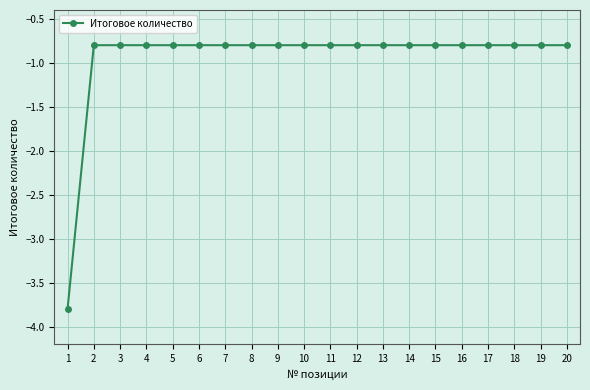

What is the minimum value shown in the chart?

-3.8